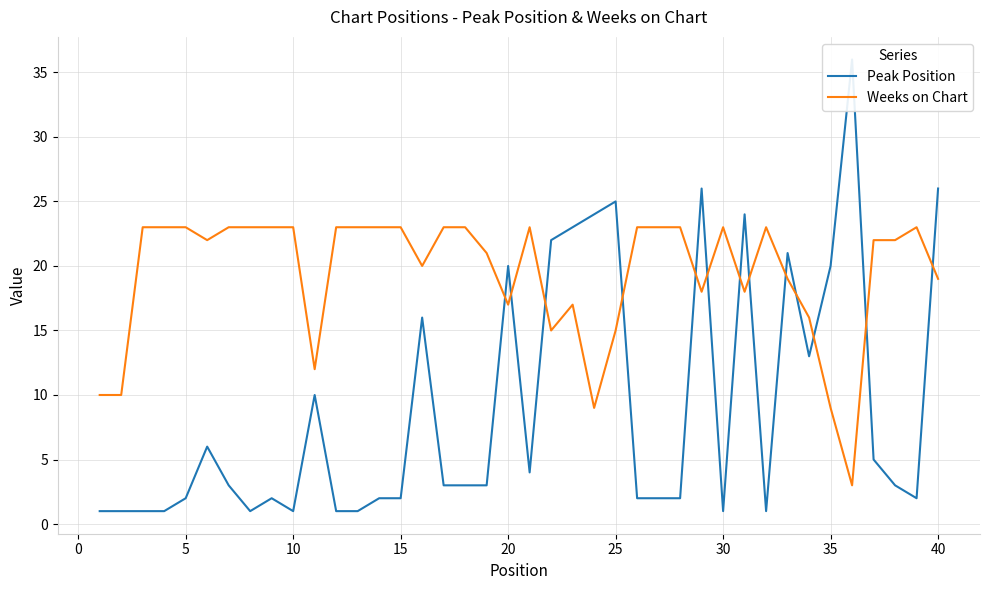

Is it true that Weeks on Chart equals 15 at 25?

True